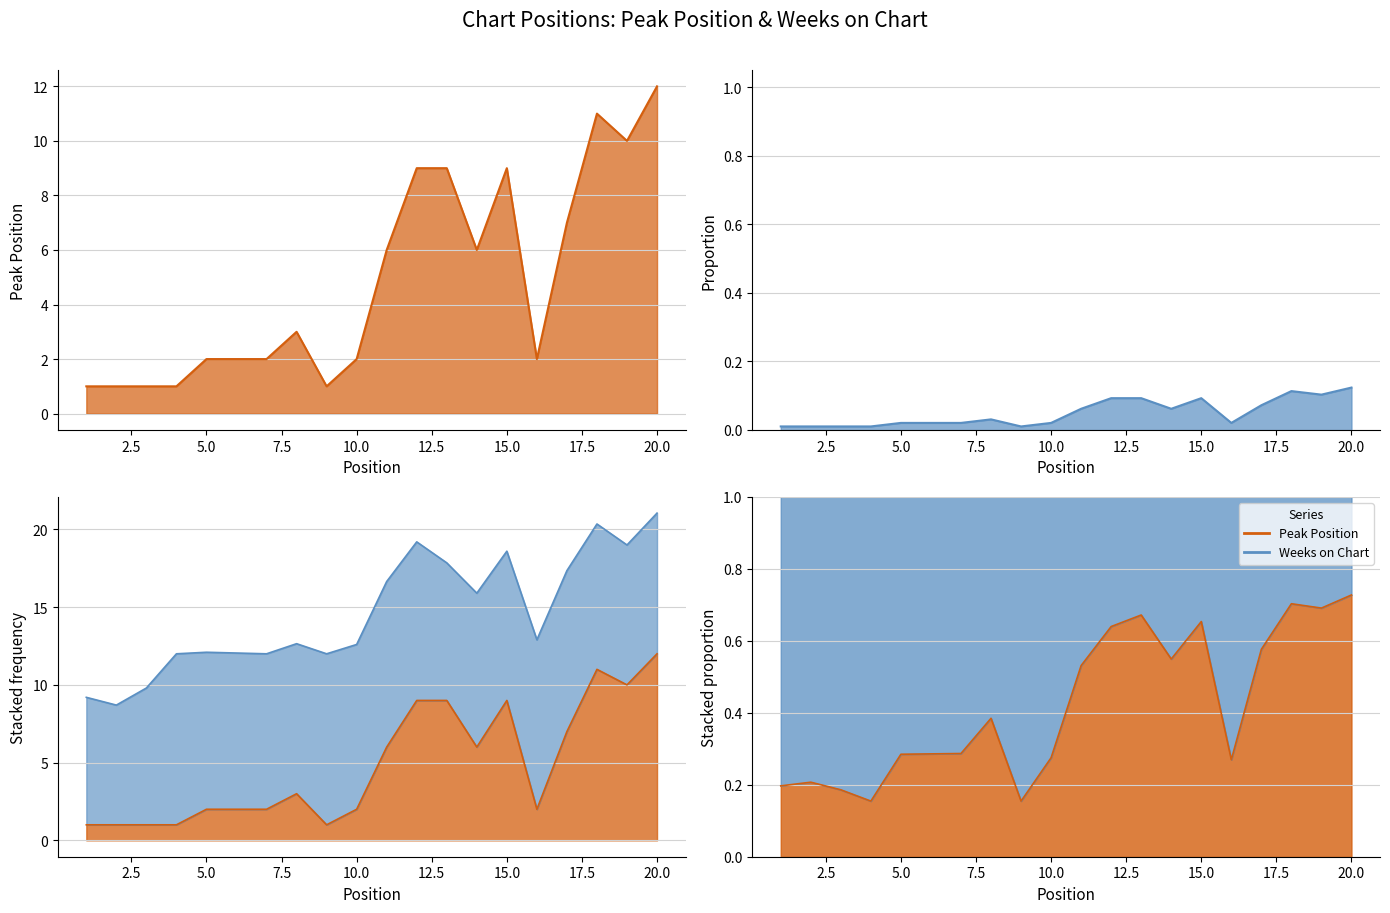

Reading left to right, list all the values displayed in this chart.

Peak Position: 0.2	0.2	0.2	0.2	0.3	0.3	0.3	0.4	0.2	0.3	0.5	0.6	0.7	0.5	0.7	0.3	0.6	0.7	0.7	0.7
Peak Position (norm): 0.0	0.0	0.0	0.0	0.0	0.0	0.0	0.0	0.0	0.0	0.1	0.1	0.1	0.1	0.1	0.0	0.1	0.1	0.1	0.1
Weeks on Chart (/20): 9.2	8.7	9.8	12.0	12.1	12.1	12.0	12.7	12.0	12.6	16.6	19.2	17.9	15.9	18.6	12.9	17.4	20.4	19.0	21.1